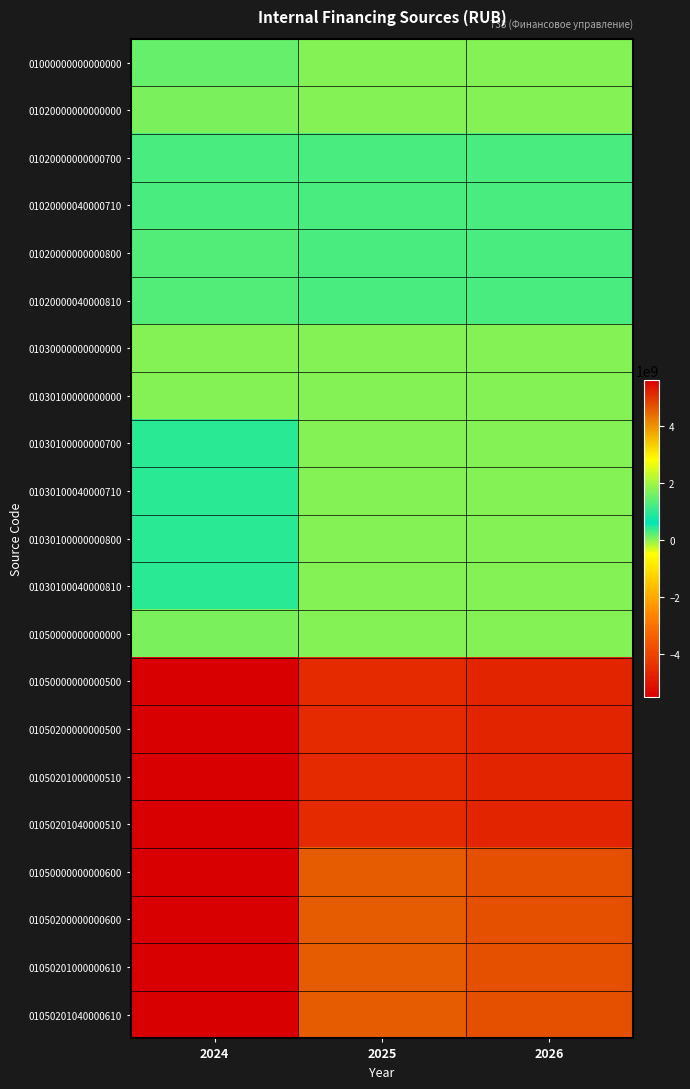

Reading right to left, what are all the values shown in this chart?

01000000000000000: 2026=0.0	2025=0.0	2024=145887405.3
01020000000000000: 2026=0.0	2025=0.0	2024=61739801.0
01020000000000700: 2026=302539801.0	2025=302539801.0	2024=302539801.0
01020000040000710: 2026=302539801.0	2025=302539801.0	2024=302539801.0
01020000000000800: 2026=302539801.0	2025=302539801.0	2024=240800000.0
01020000040000810: 2026=302539801.0	2025=302539801.0	2024=240800000.0
01030000000000000: 2026=0.0	2025=0.0	2024=0.0
01030100000000000: 2026=0.0	2025=0.0	2024=0.0
01030100000000700: 2026=0.0	2025=0.0	2024=401662000.0
01030100040000710: 2026=0.0	2025=0.0	2024=401662000.0
01030100000000800: 2026=0.0	2025=0.0	2024=401662000.0
01030100040000810: 2026=0.0	2025=0.0	2024=401662000.0
01050000000000000: 2026=0.0	2025=0.0	2024=84147604.3
01050000000000500: 2026=-4697963365.5	2025=-4591274996.5	2024=-5524151775.1
01050200000000500: 2026=-4697963365.5	2025=-4591274996.5	2024=-5524151775.1
01050201000000510: 2026=-4697963365.5	2025=-4591274996.5	2024=-5524151775.1
01050201040000510: 2026=-4697963365.5	2025=-4591274996.5	2024=-5524151775.1
01050000000000600: 2026=4697963365.5	2025=4591274996.5	2024=5608299379.4
01050200000000600: 2026=4697963365.5	2025=4591274996.5	2024=5608299379.4
01050201000000610: 2026=4697963365.5	2025=4591274996.5	2024=5608299379.4
01050201040000610: 2026=4697963365.5	2025=4591274996.5	2024=5608299379.4